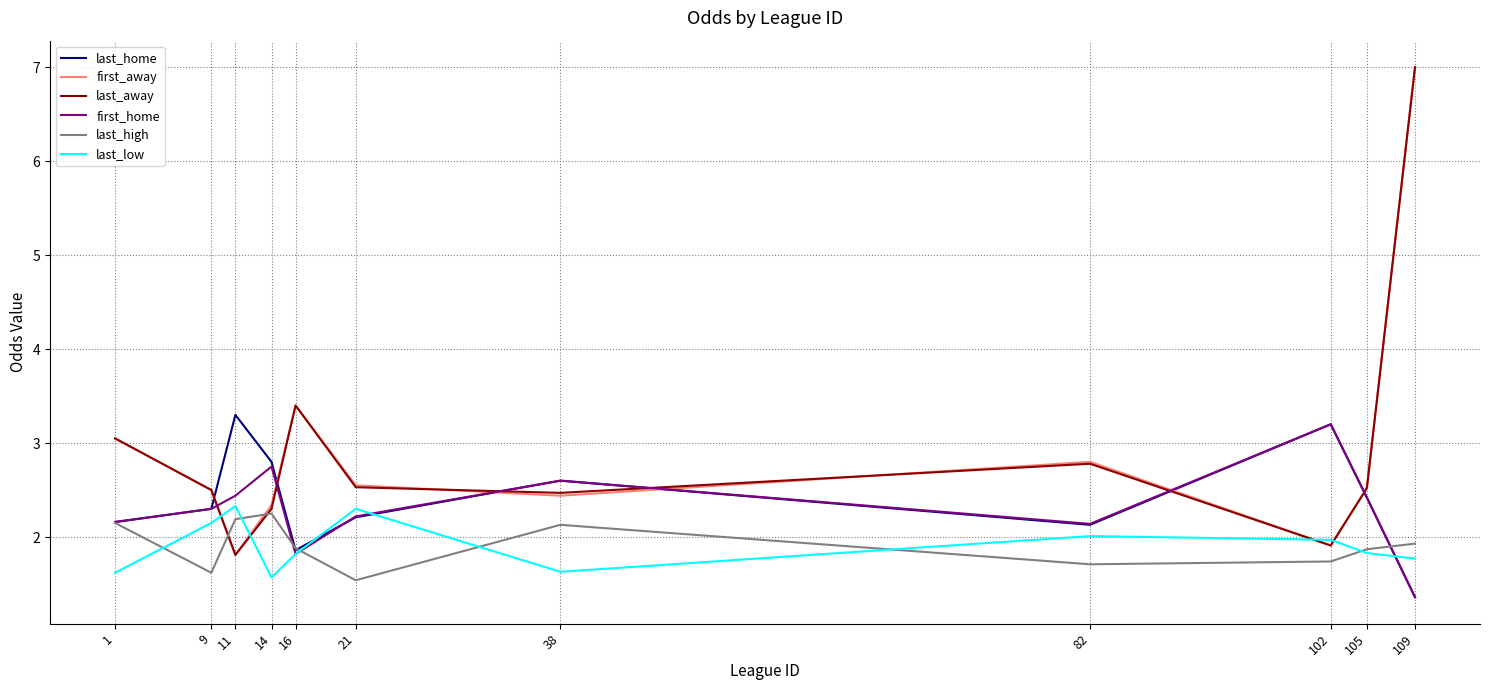

What is the total value across all series at 9?

13.4